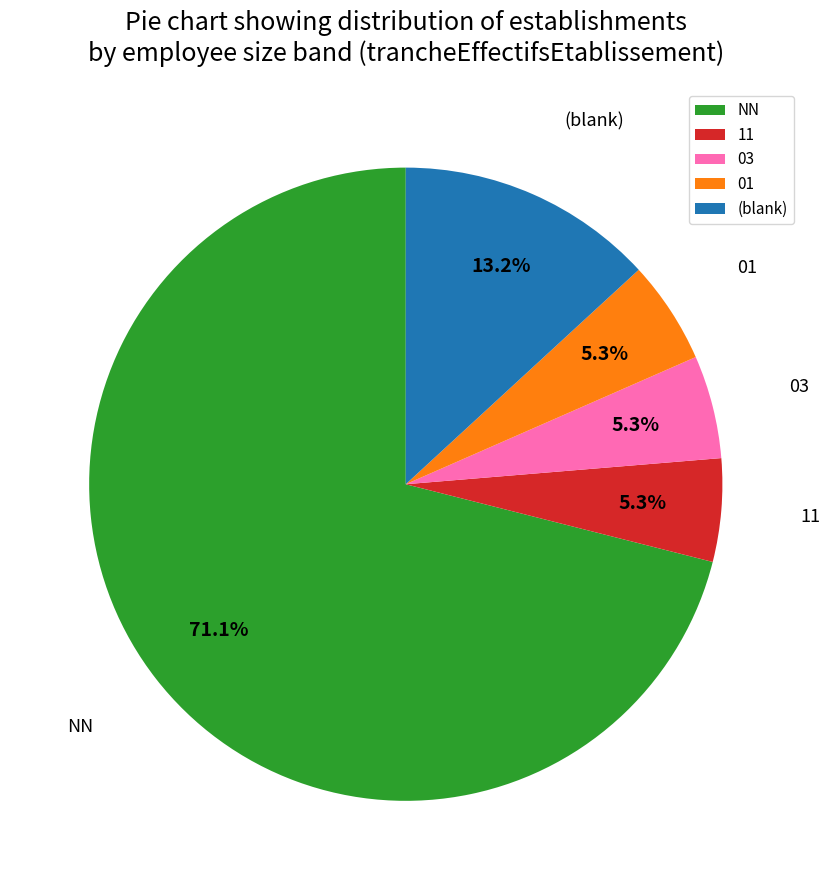

Approximately how many times larger is the value at 03 compared to (blank)?

0.4